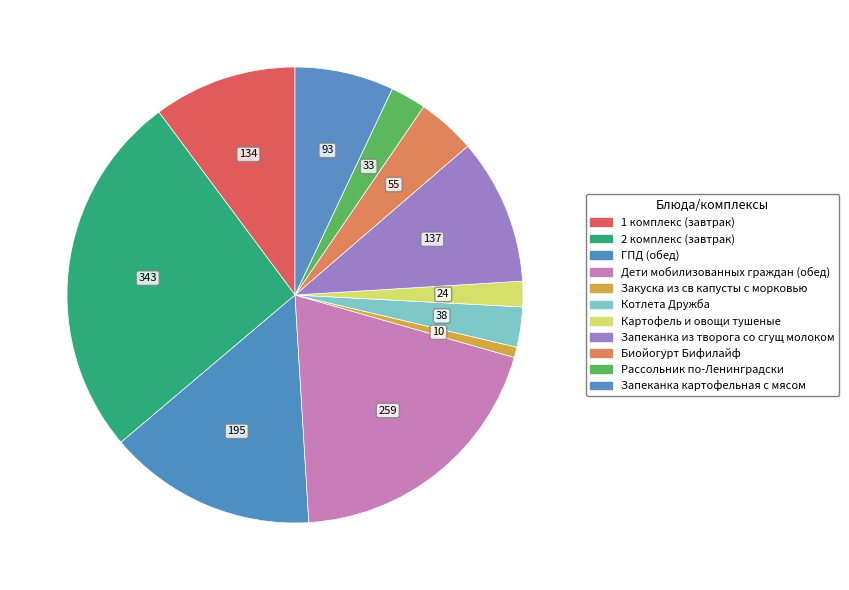

How many slices are in this pie chart?

11